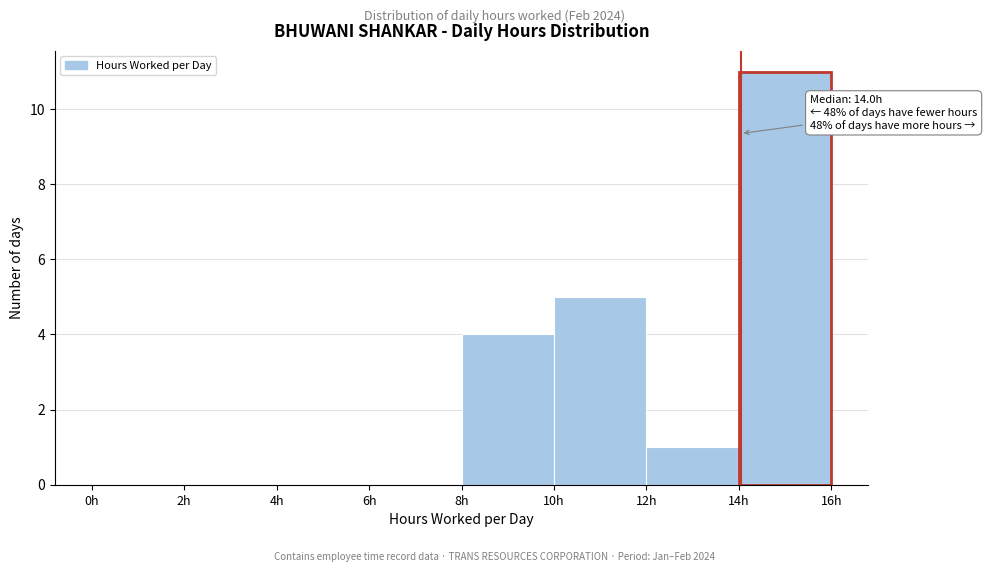

Over which range of the x-axis is the bar tallest?

14 to 16